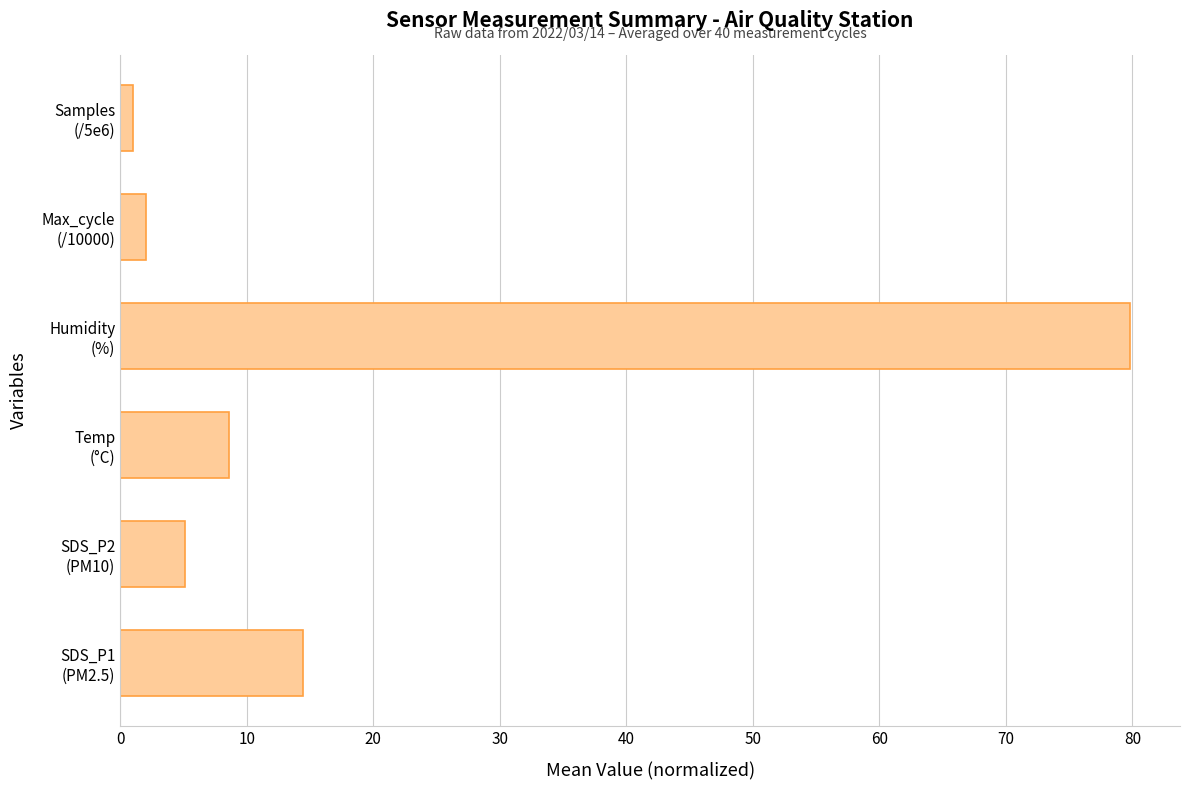

What is the sum of all values?

111.0